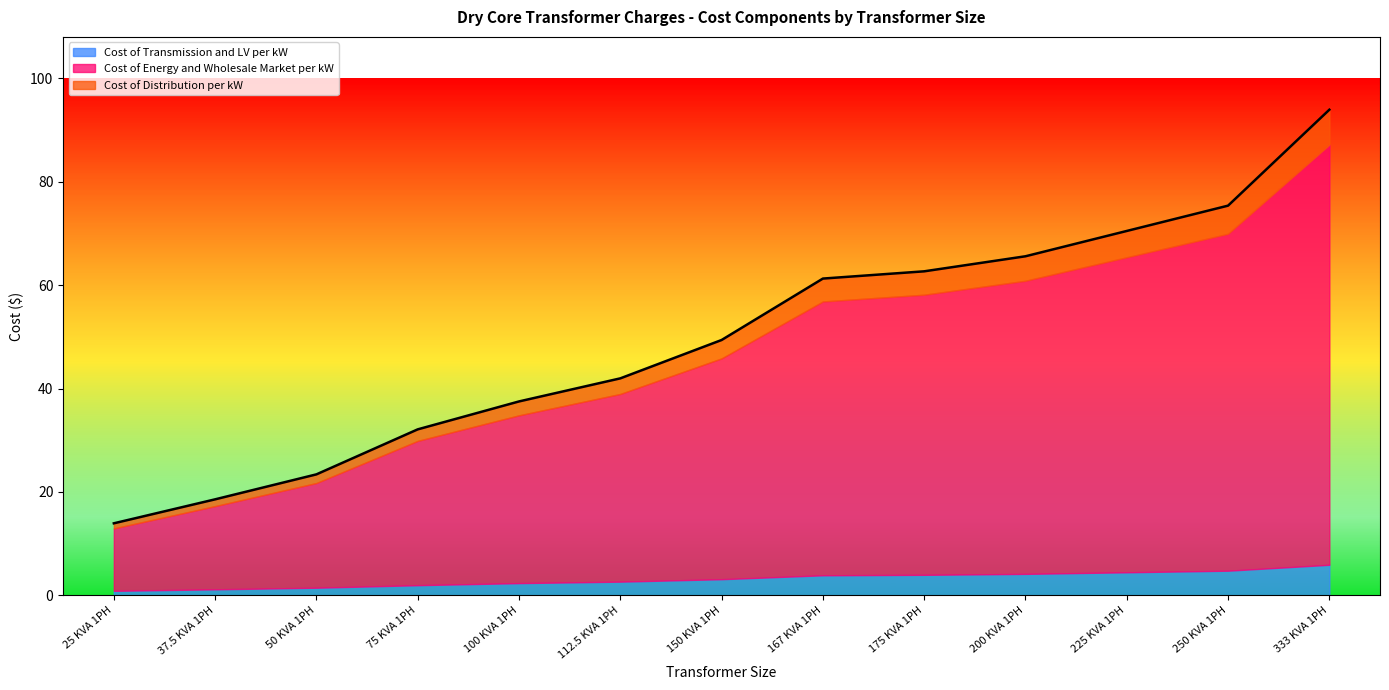

True or false: Cost of Energy and Wholesale Market per kW and Cost of Transmission and LV per kW cross at least once.

False